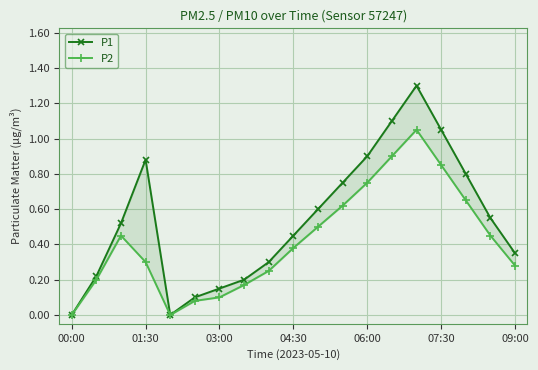

Is this an area chart (filled region under the line)?

No